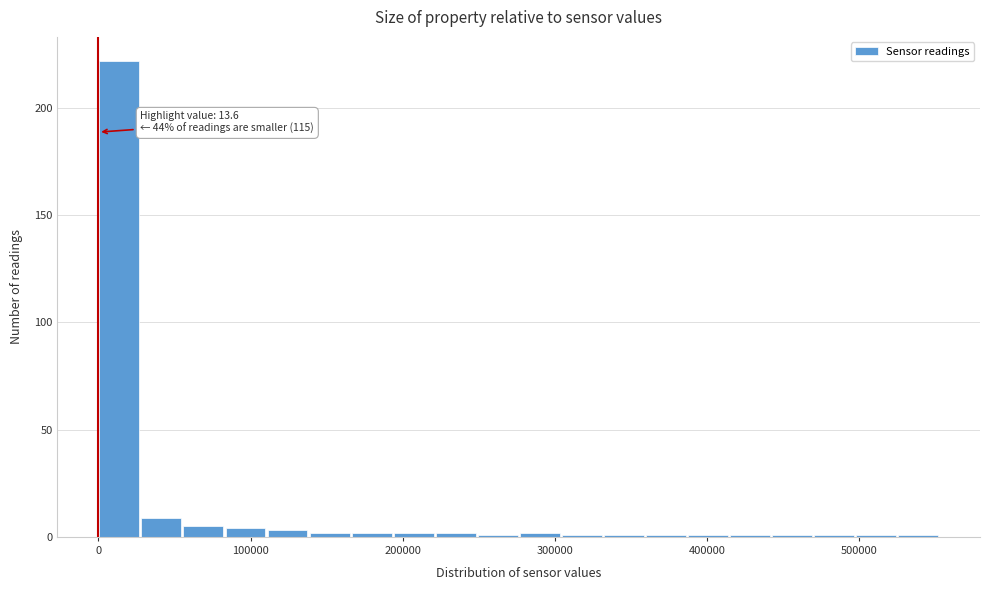

Read against the x-axis, roughly where is the centre of the tallest bar?

10000